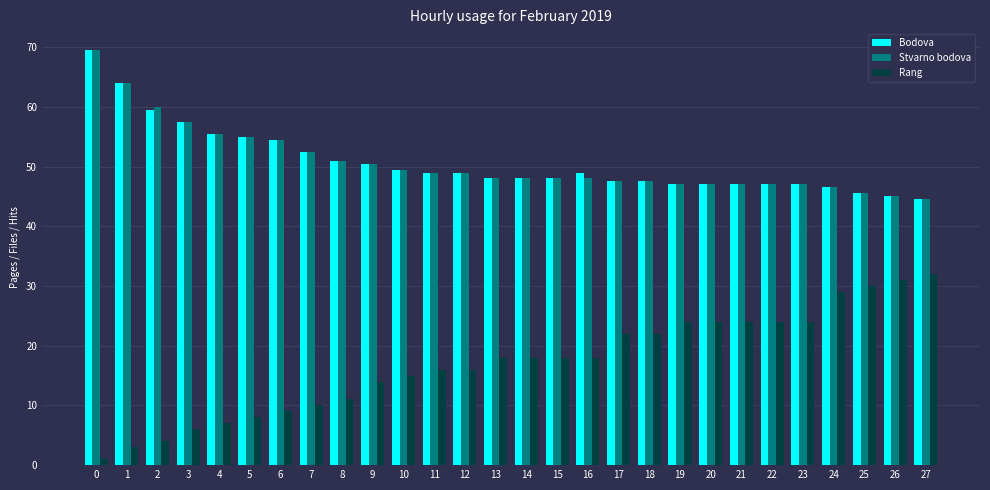

What is the spread (max minus min) of values at 25?

15.5